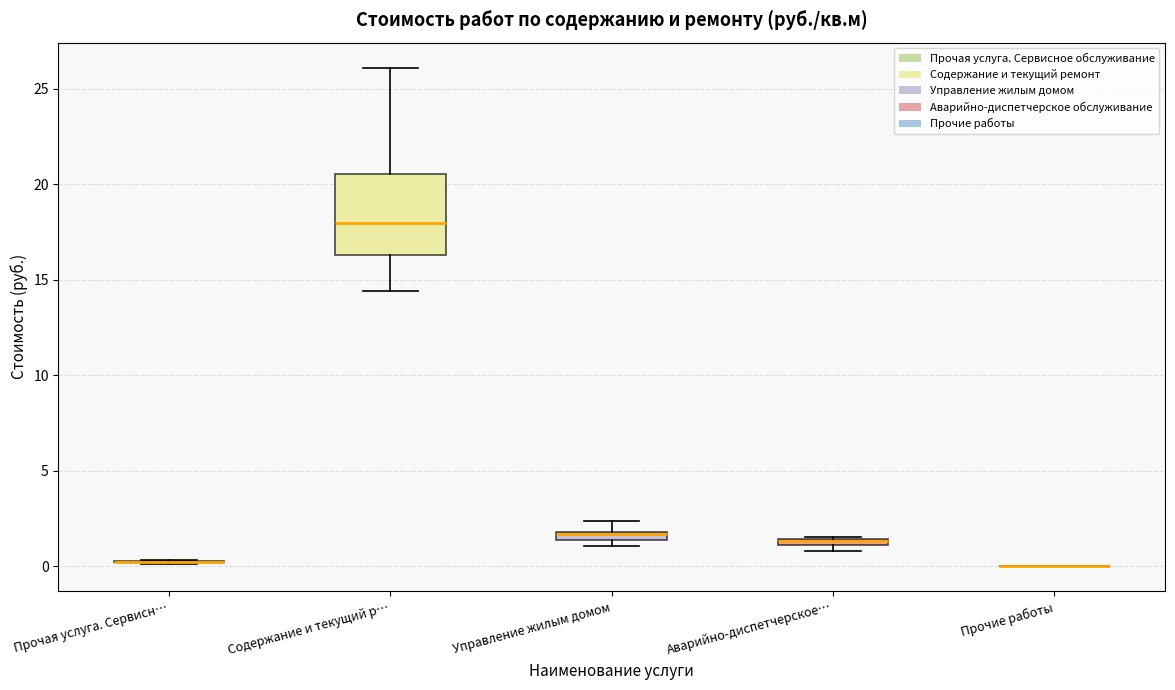

Where is the lower edge of the box for Содержание и текущий р… on the y-axis? The values are not printed on the chart, so give them approximately, as read against the axis.

16.5